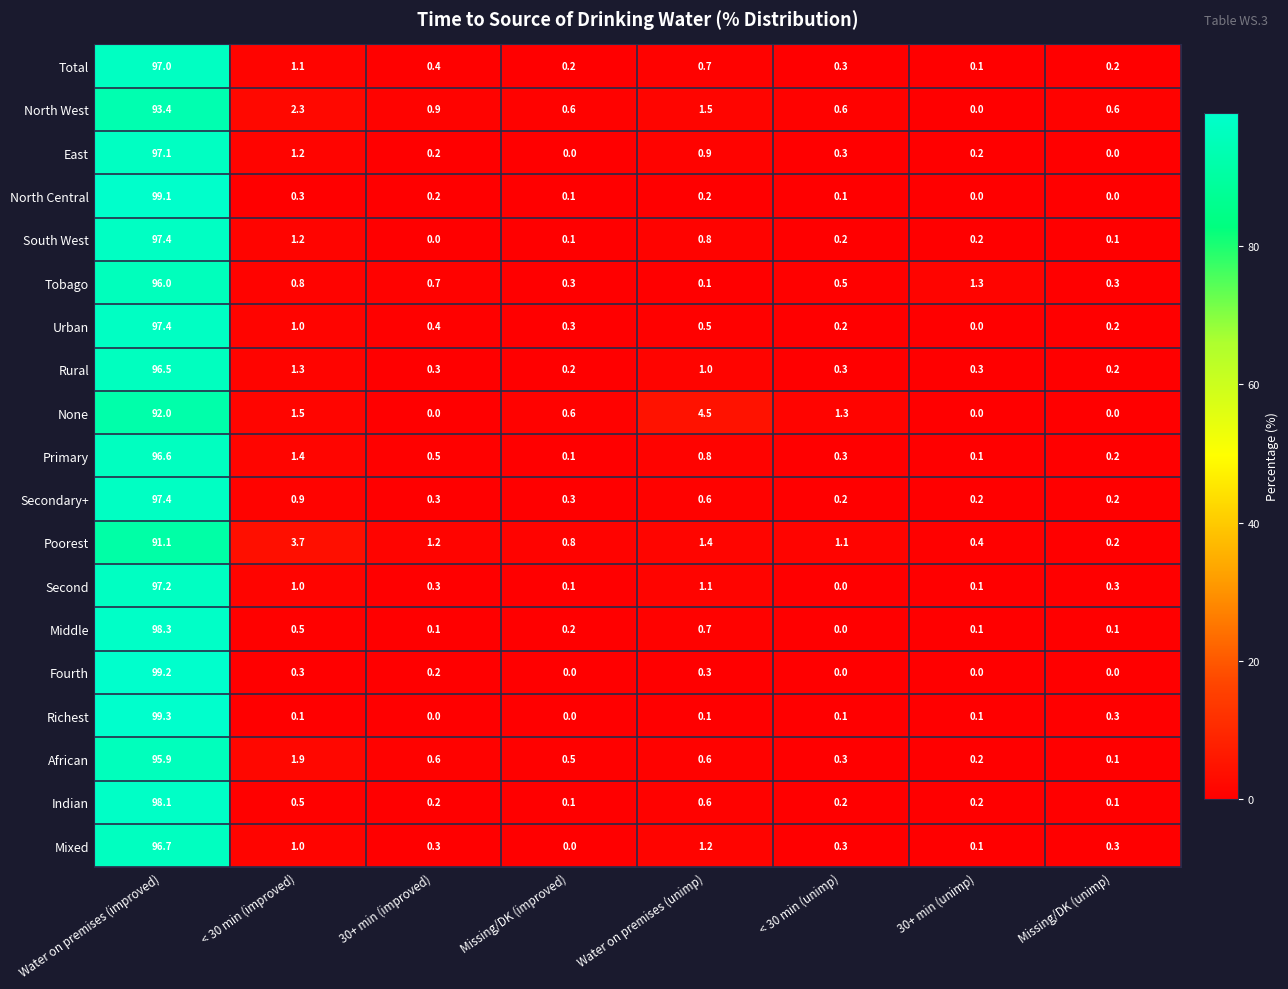

What is the total value across all series at Water on premises (unimp)?

17.6